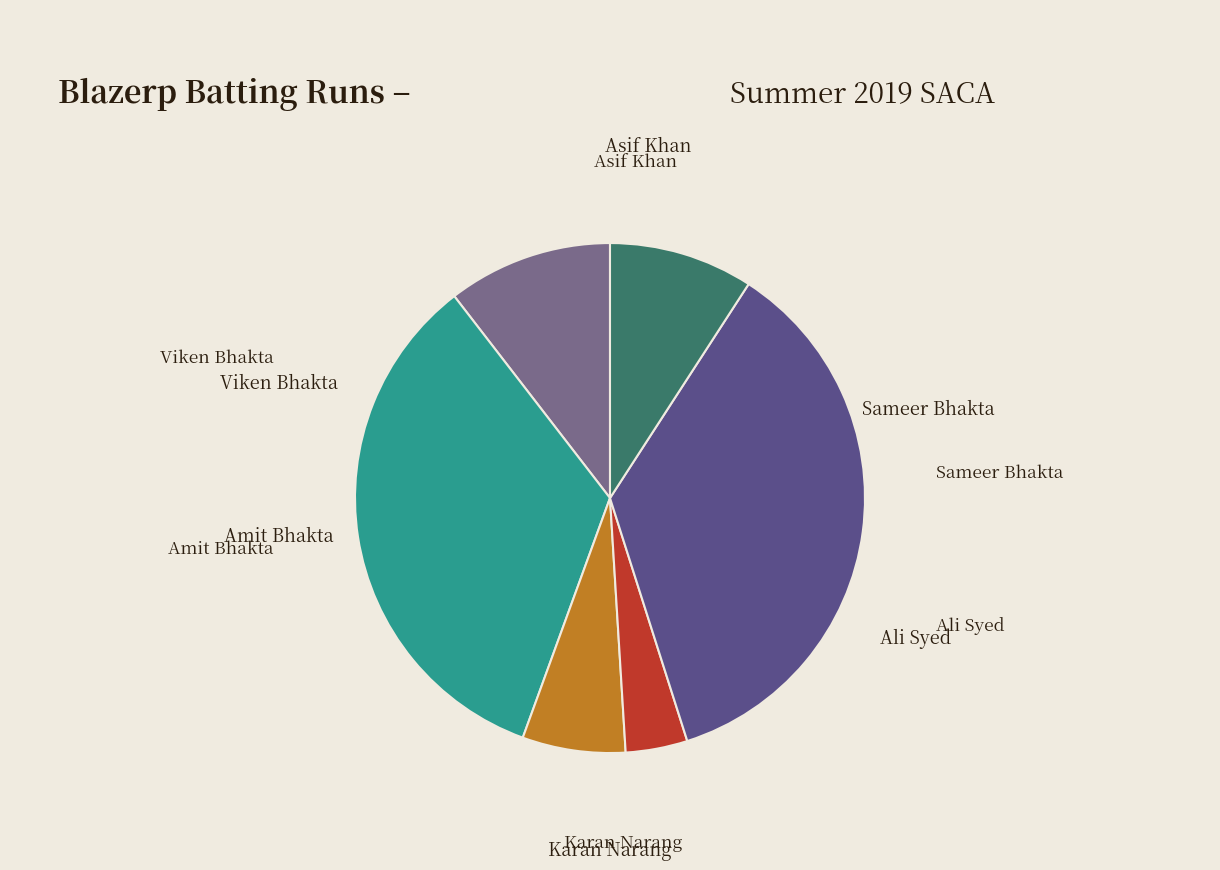

Count the number of slices in the pie.

6